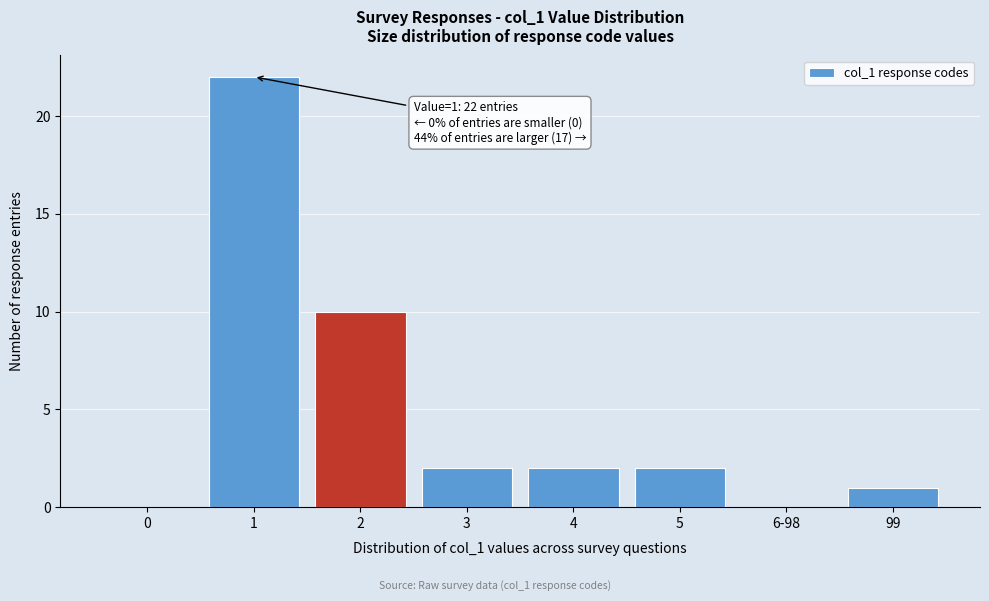

Reading right to left, extract all data points from this chart.

99=1	6-98=0	5=2	4=2	3=2	2=10	1=22	0=0